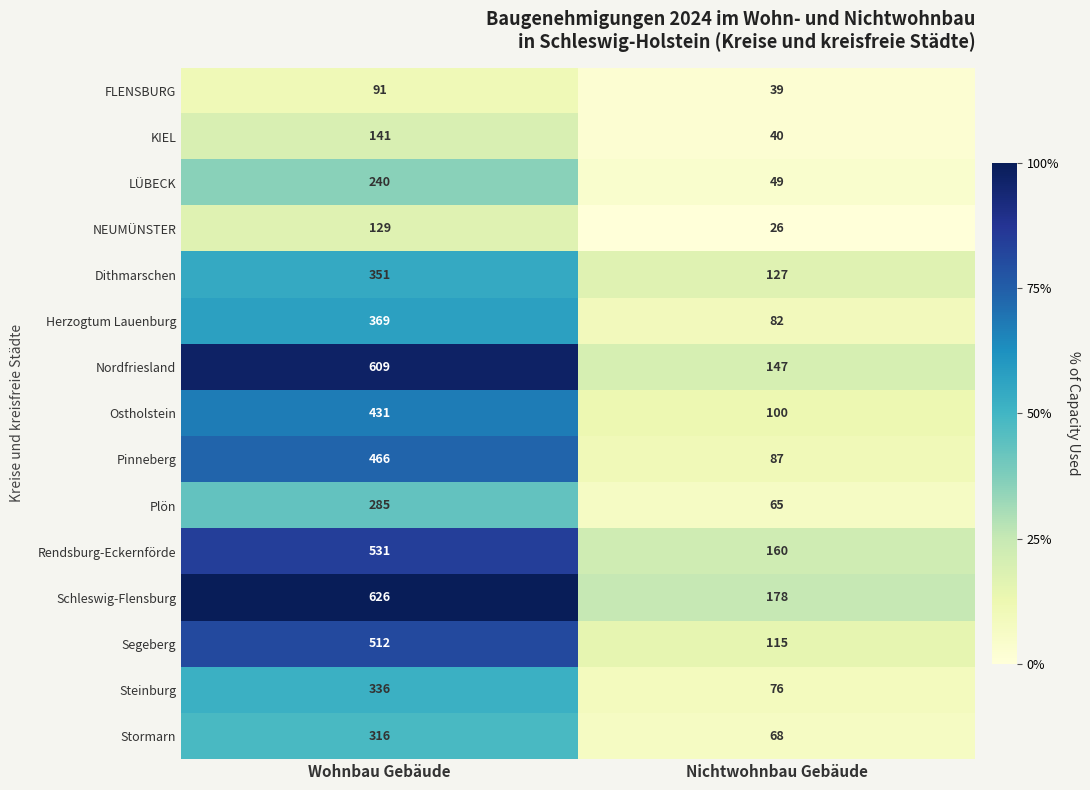

List the series in order of their peak value, lowest first.

FLENSBURG, NEUMÜNSTER, KIEL, LÜBECK, Plön, Stormarn, Steinburg, Dithmarschen, Herzogtum Lauenburg, Ostholstein, Pinneberg, Segeberg, Rendsburg-Eckernförde, Nordfriesland, Schleswig-Flensburg